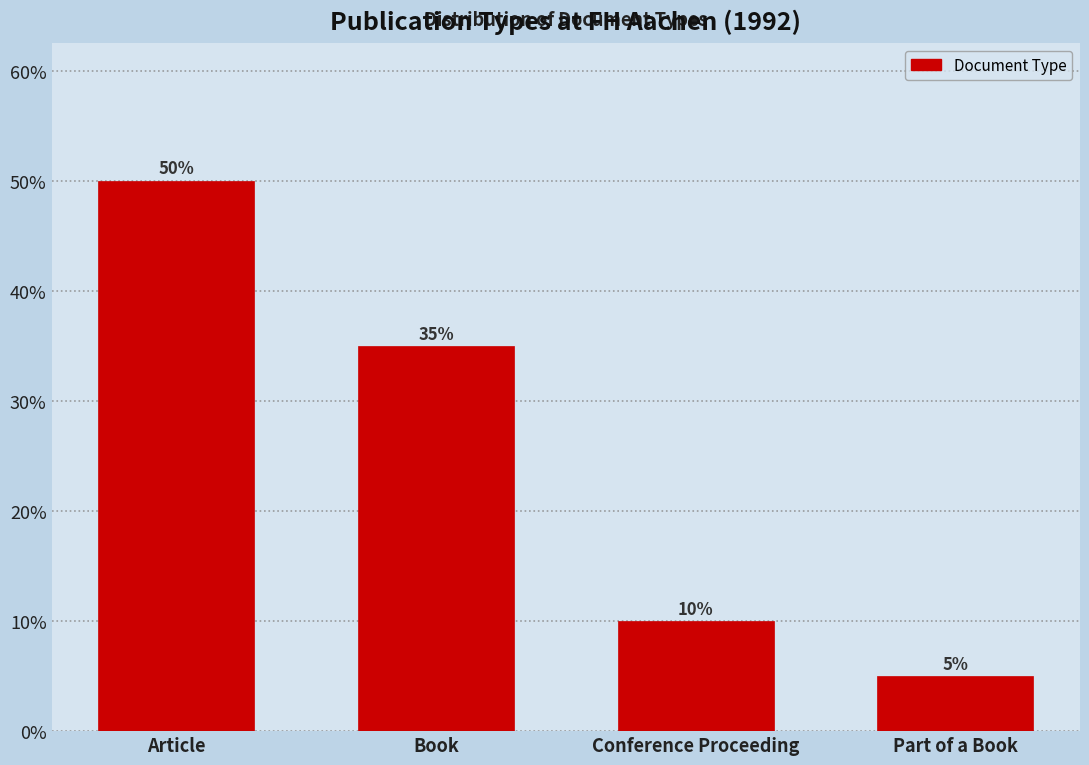

Reading right to left, what are all the values shown in this chart?

Part of a Book=5	Conference Proceeding=10	Book=35	Article=50